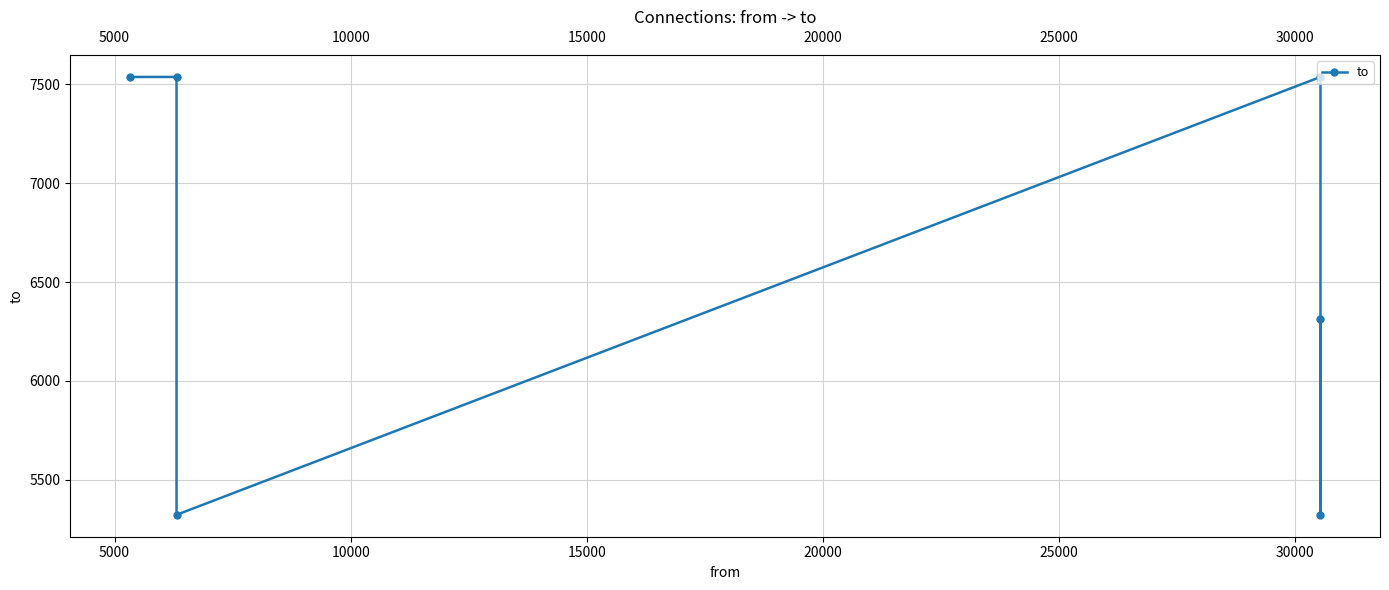

What is the greatest value displayed?

7538